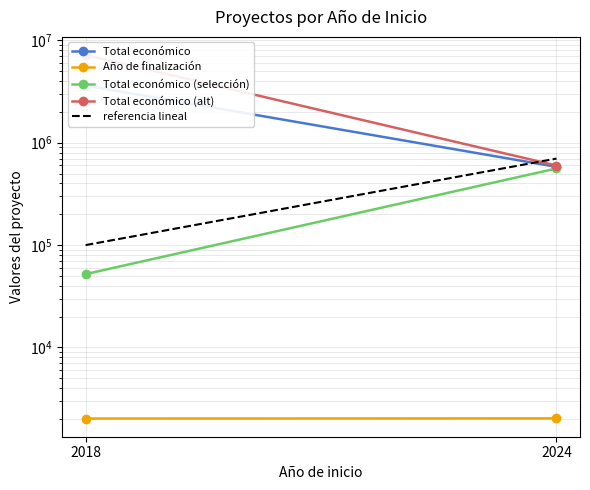

What is the maximum value for referencia lineal?

700000.0